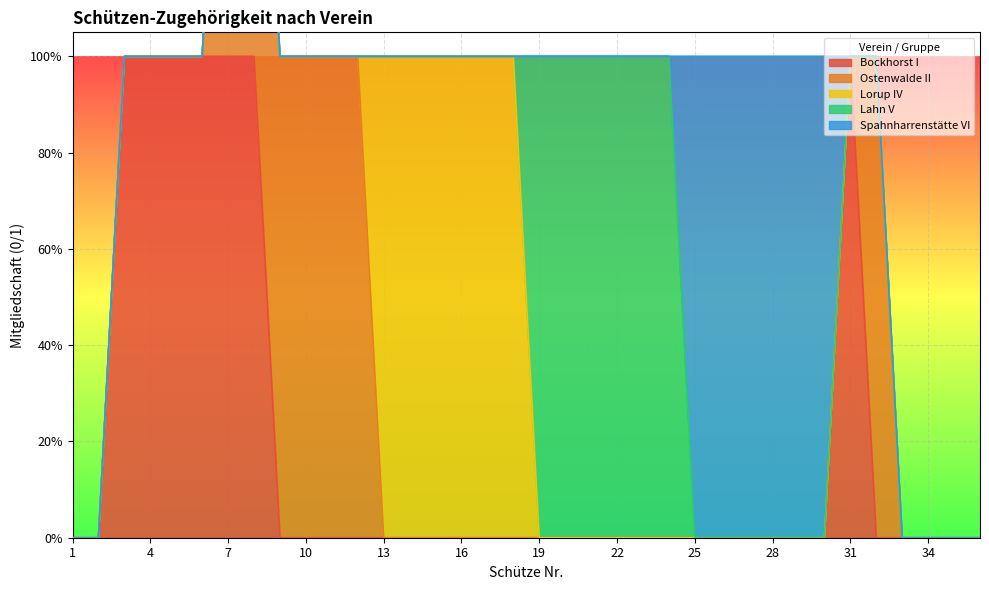

How many categories are shown in the chart?

36